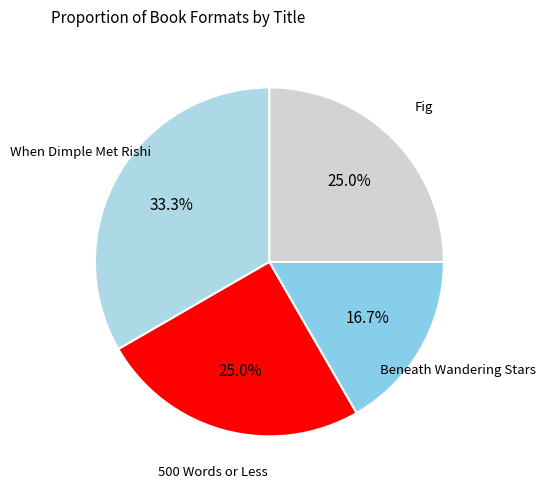

To the nearest percent, what is the difference between the largest and smallest slice percentages?

17%